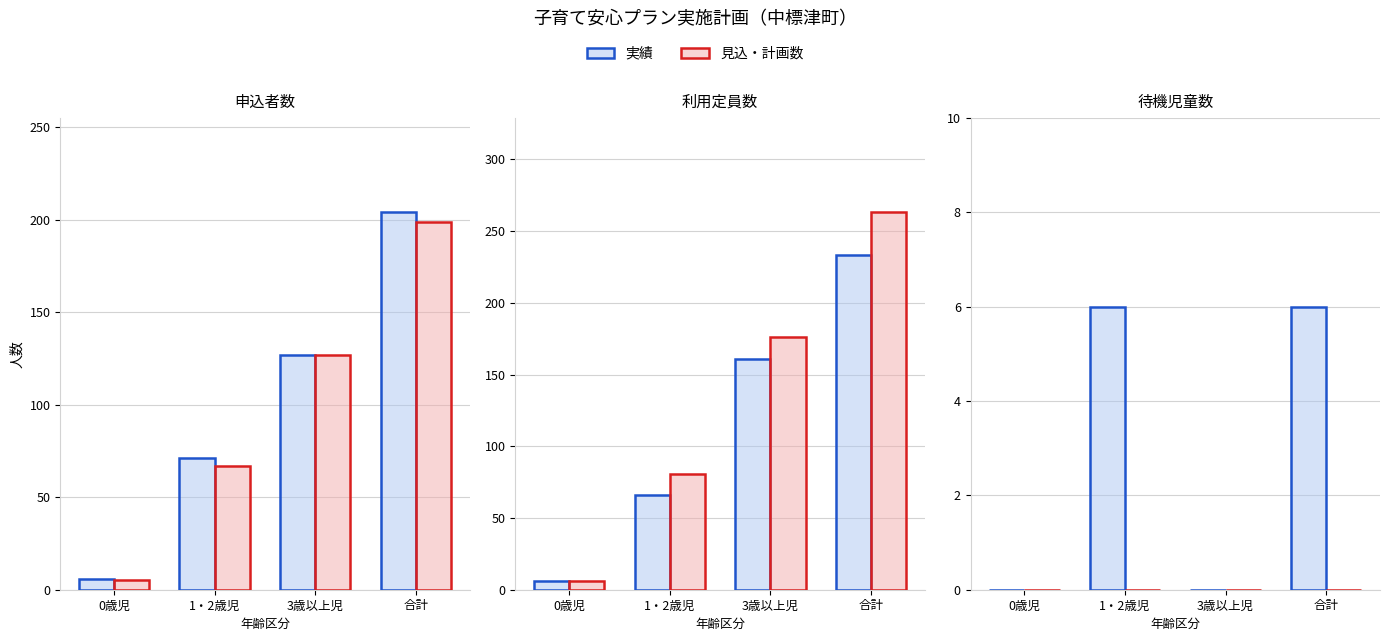

Rank the series at 1・2歳児 from highest to lowest value.

実績, 見込・計画数